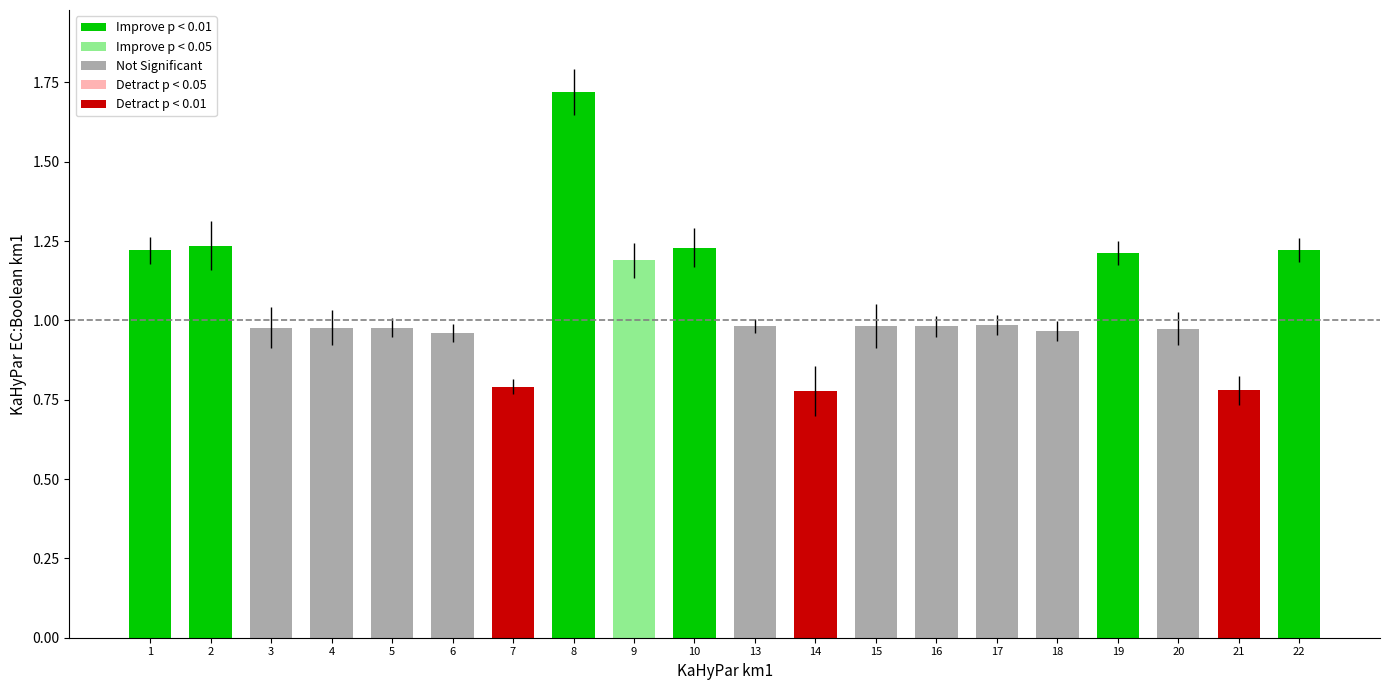

What is the sum of all values?

21.1